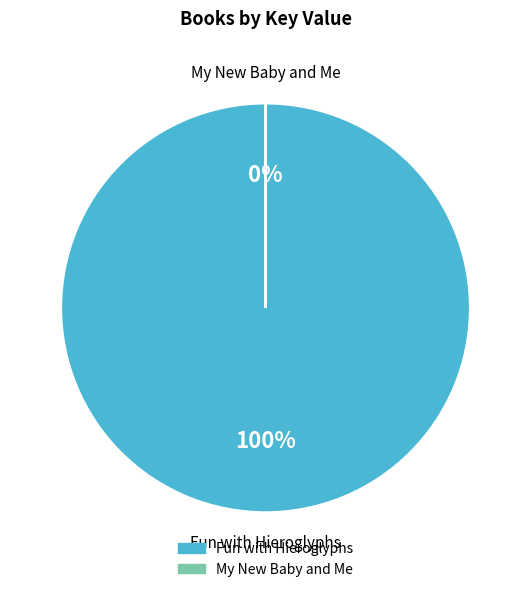

To the nearest percent, what portion does Fun with Hieroglyphs represent?

100%